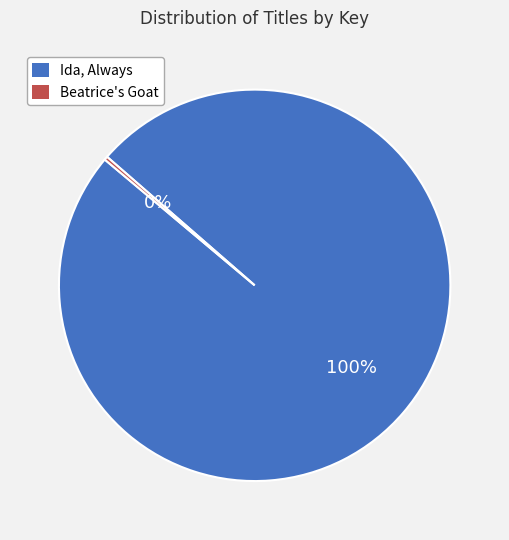

To the nearest percent, what percentage of the pie is Ida, Always?

100%